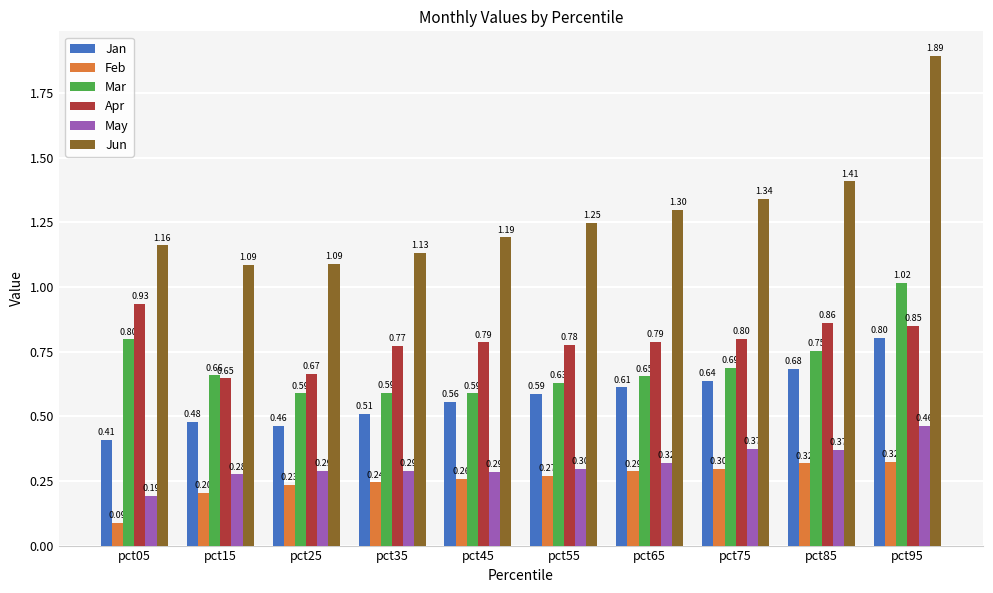

Does the chart contain any negative values?

No